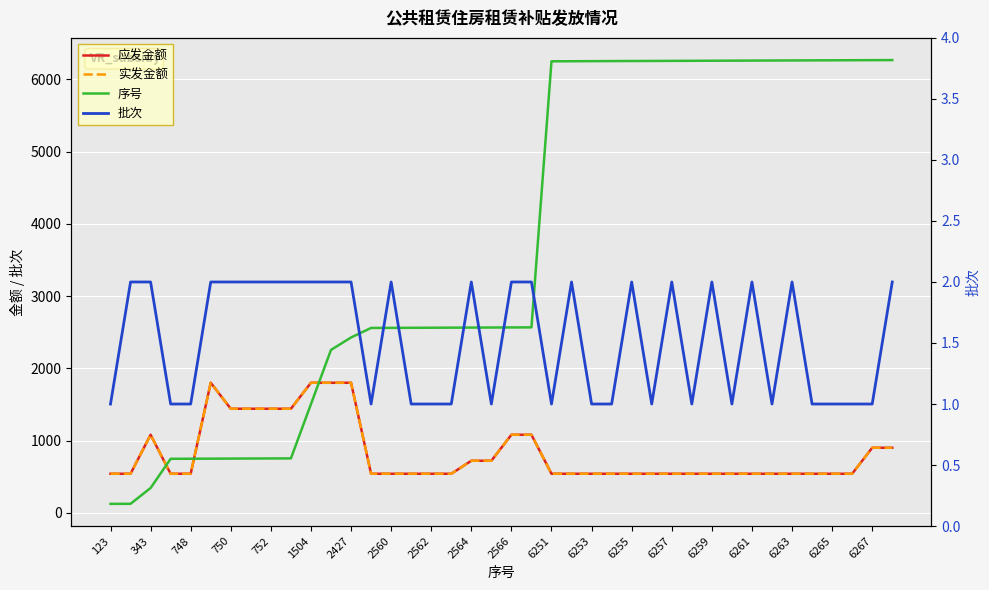

Which category has the highest value in the 批次 series?

343